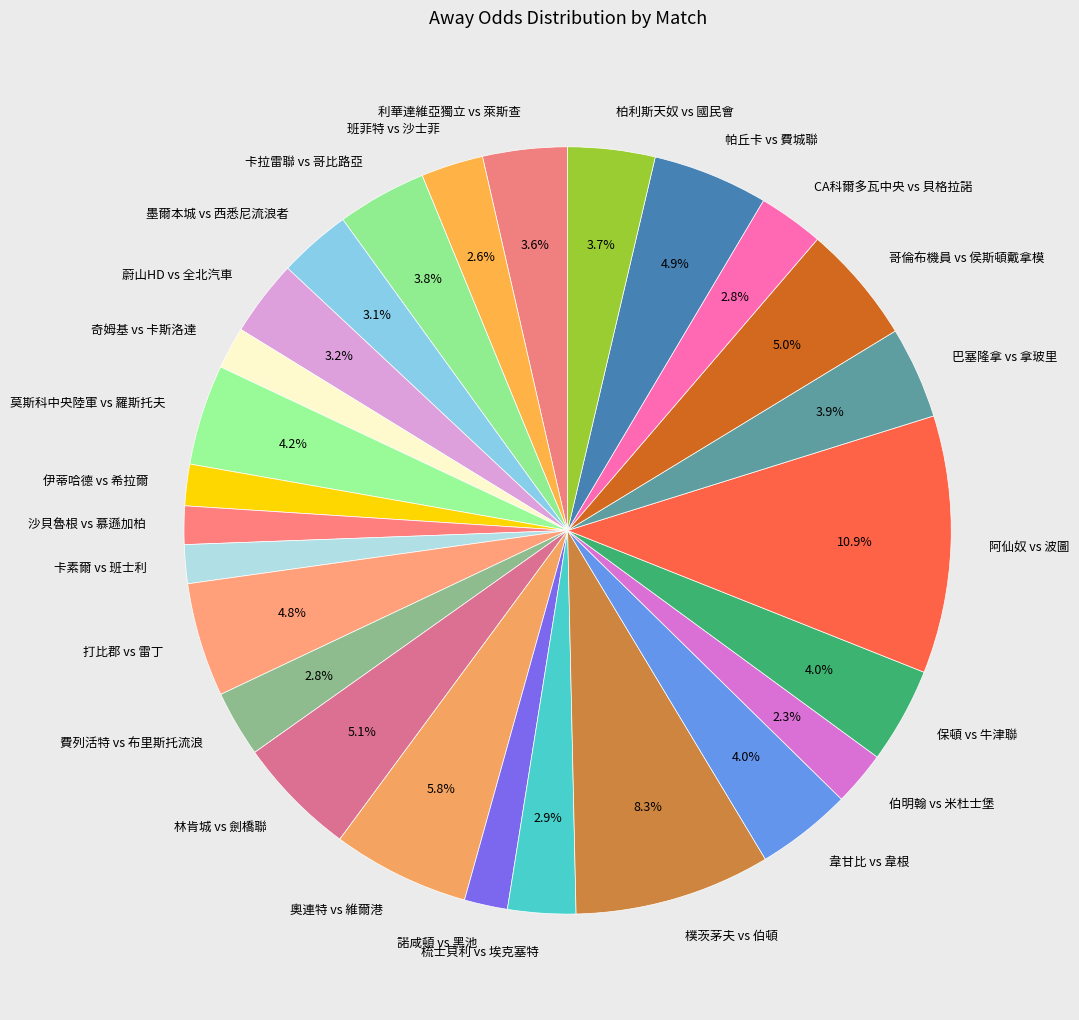

Does 諾咸頓 vs 黑池 represent more than half of the total?

No